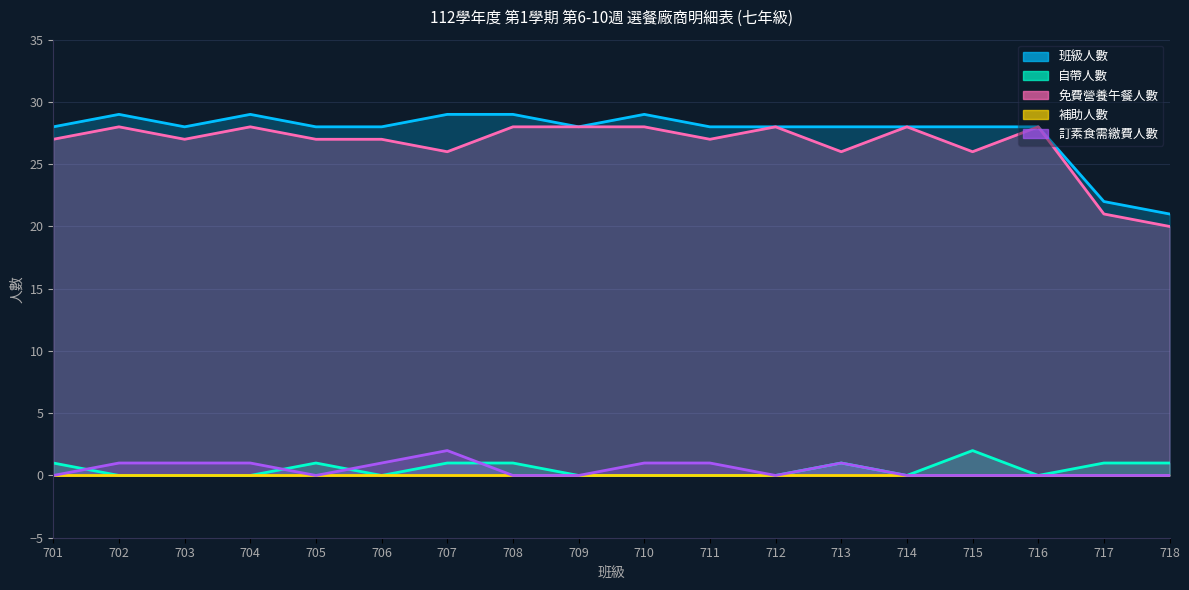

At which label is 免費營養午餐人數 closest to 24?

707